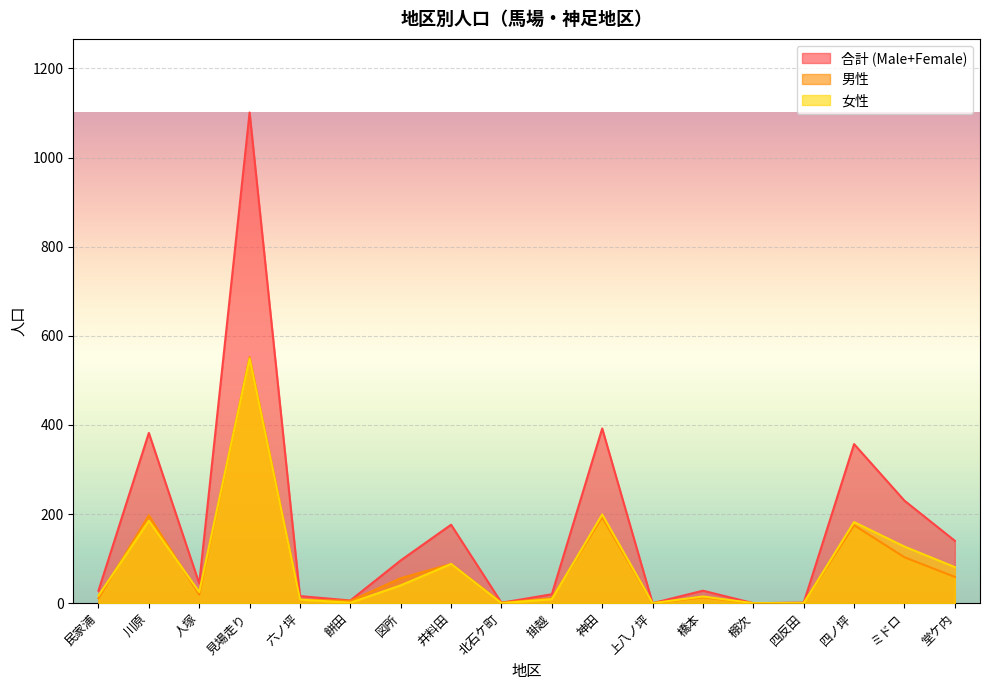

Where do 男性 and 女性 first cross each other?

民家浦 and 川原